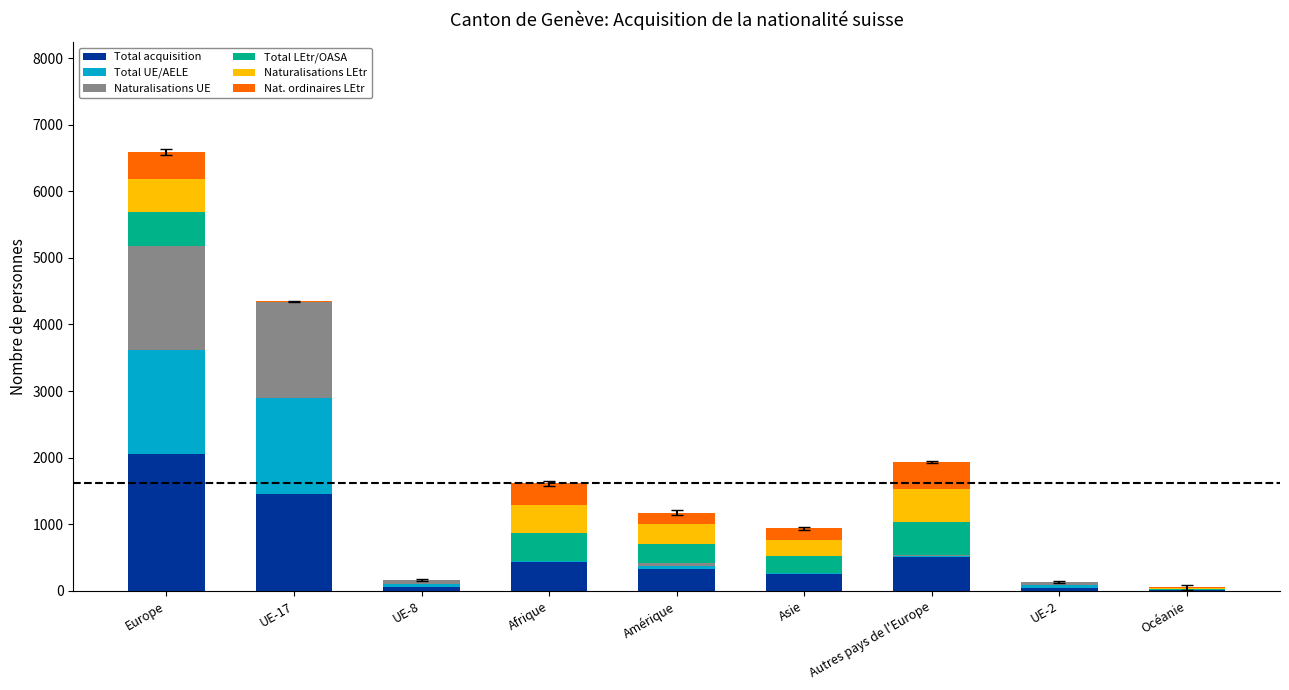

True or false: Nat. ordinaires LEtr has a value of 89 at Europe.

False